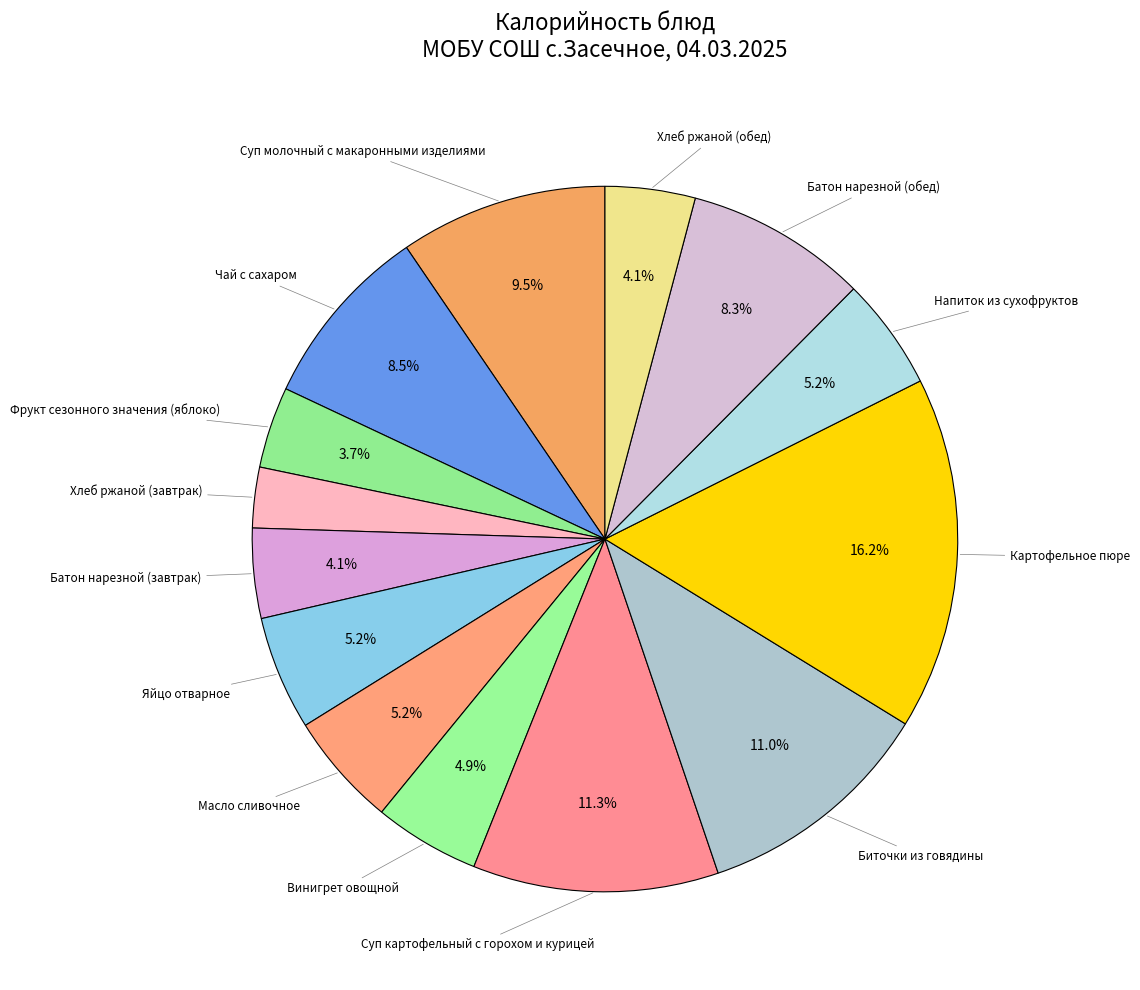

Count the number of slices in the pie.

14